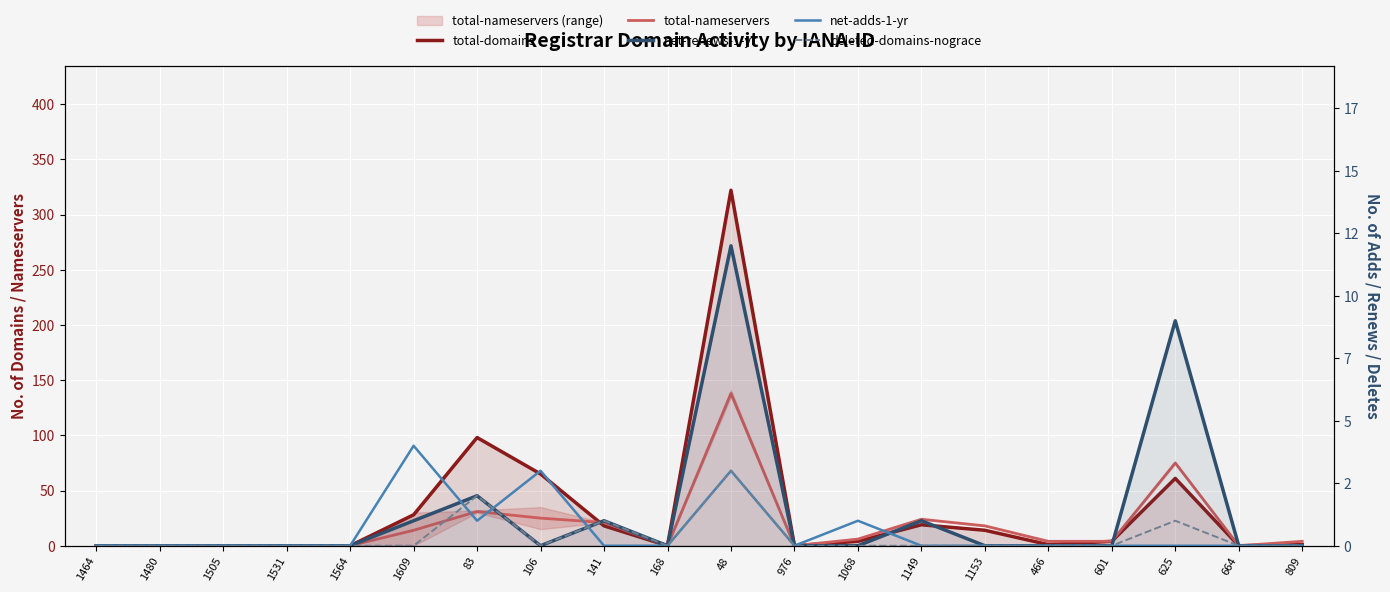

Is it true that total-nameservers equals 6 at 1153?

False